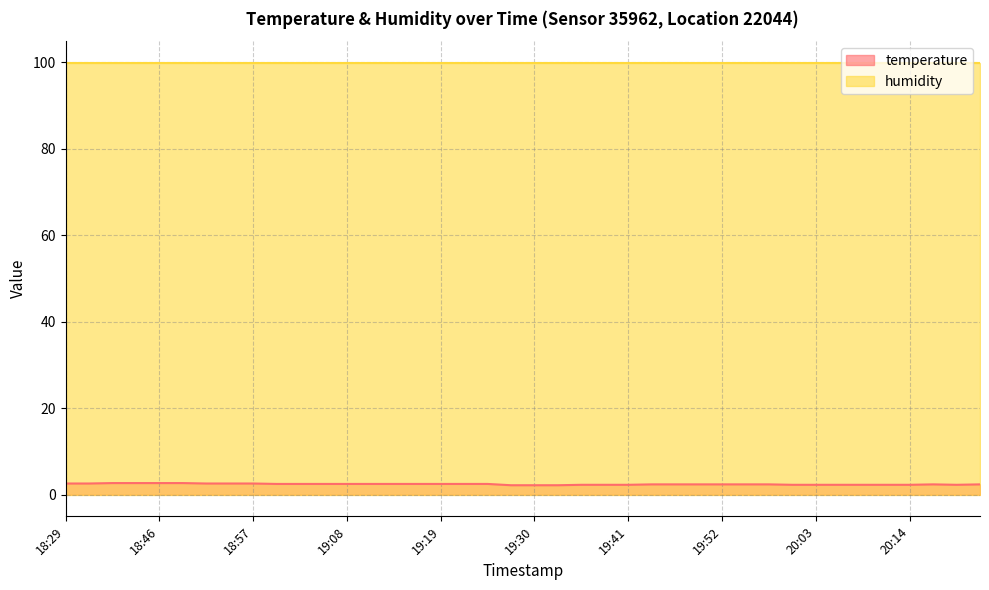

True or false: temperature and humidity cross at least once.

False